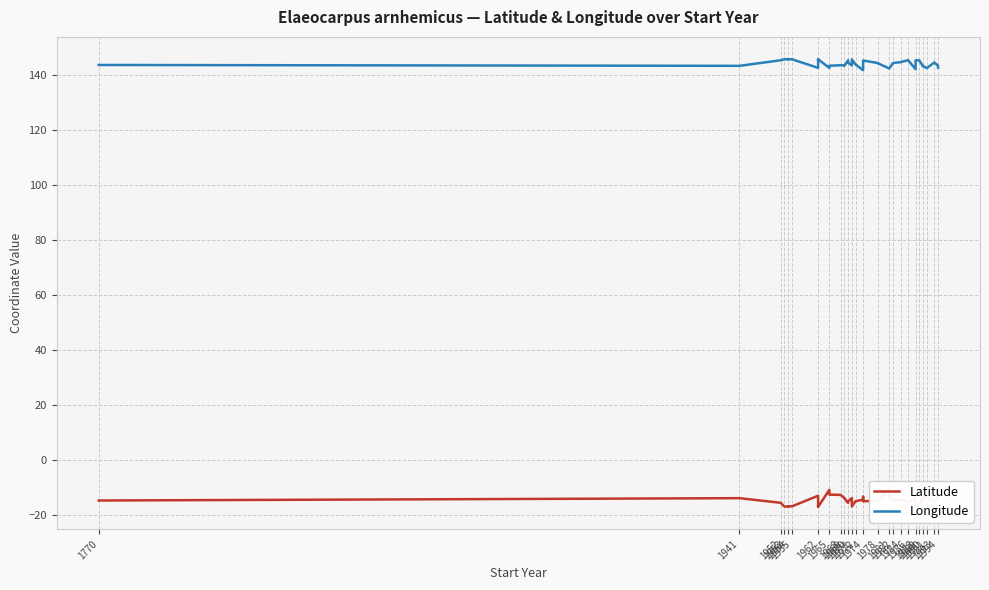

List the labels in order of Longitude value, smallest first.

1974, 1988, 1974, 1981, 1981, 1991, 1965, 1962, 1994, 1990, 1990, 1941, 1965, 1969, 1994, 1971, 1969, 1968, 1770, 1972, 1978, 1978, 1982, 1970, 1993, 1984, 1974, 1988, 1989, 1970, 1952, 1962, 1986, 1954, 1971, 1953, 1954, 1955, 1962, 1962